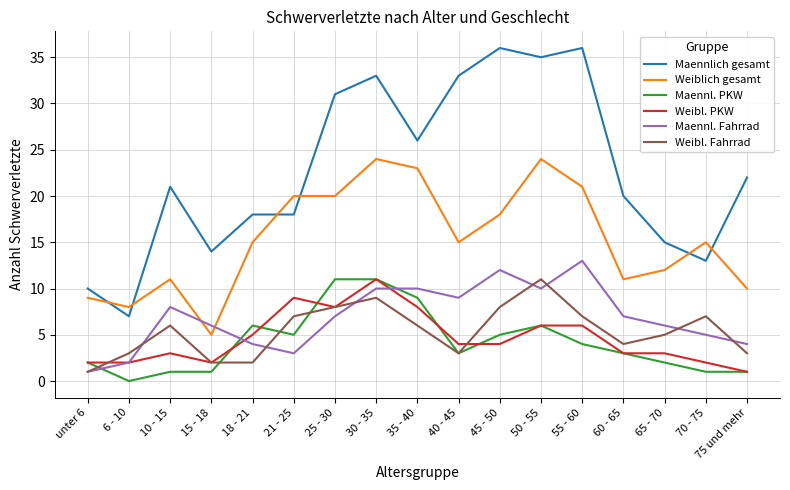

What is the highest value of the Maennl. PKW series?

11